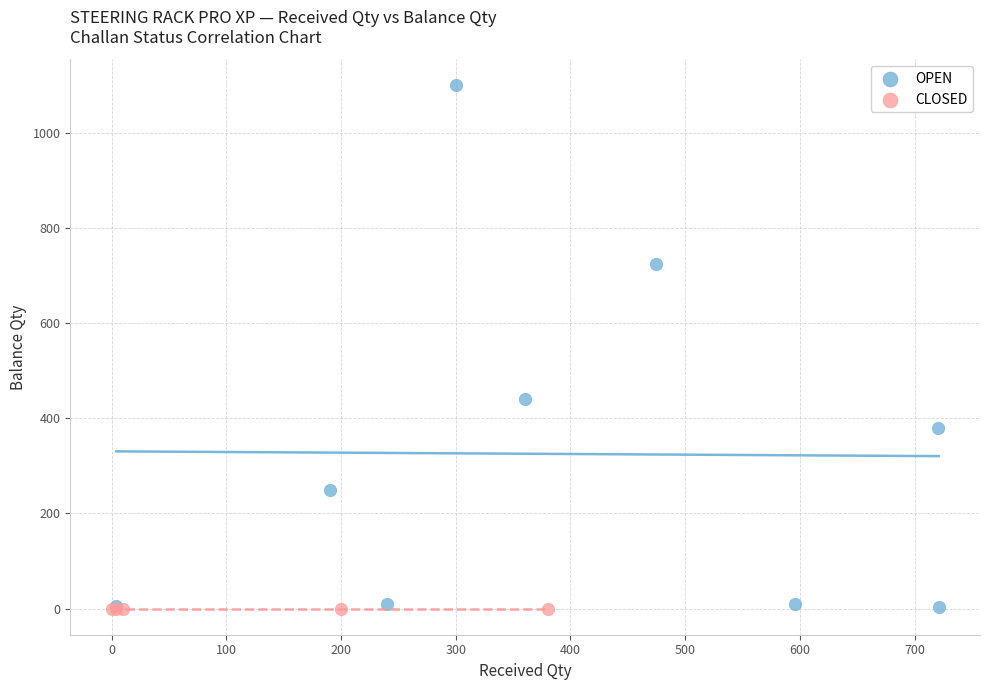

Which series contains the highest Y value?

OPEN